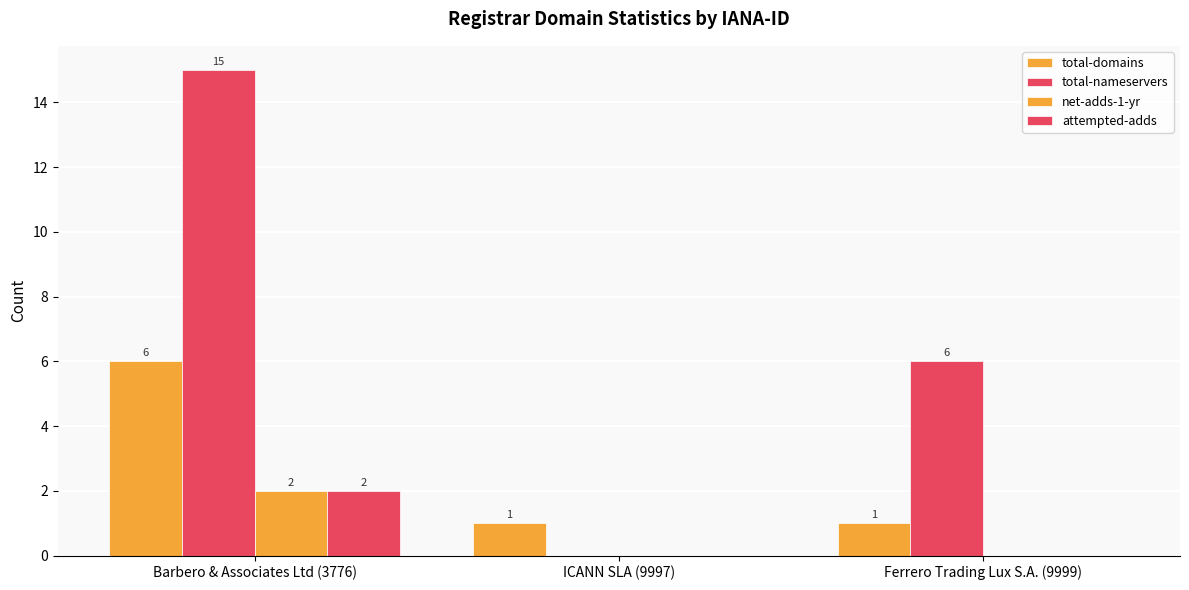

At which category is the sum across all series the highest?

Barbero & Associates Ltd (3776)